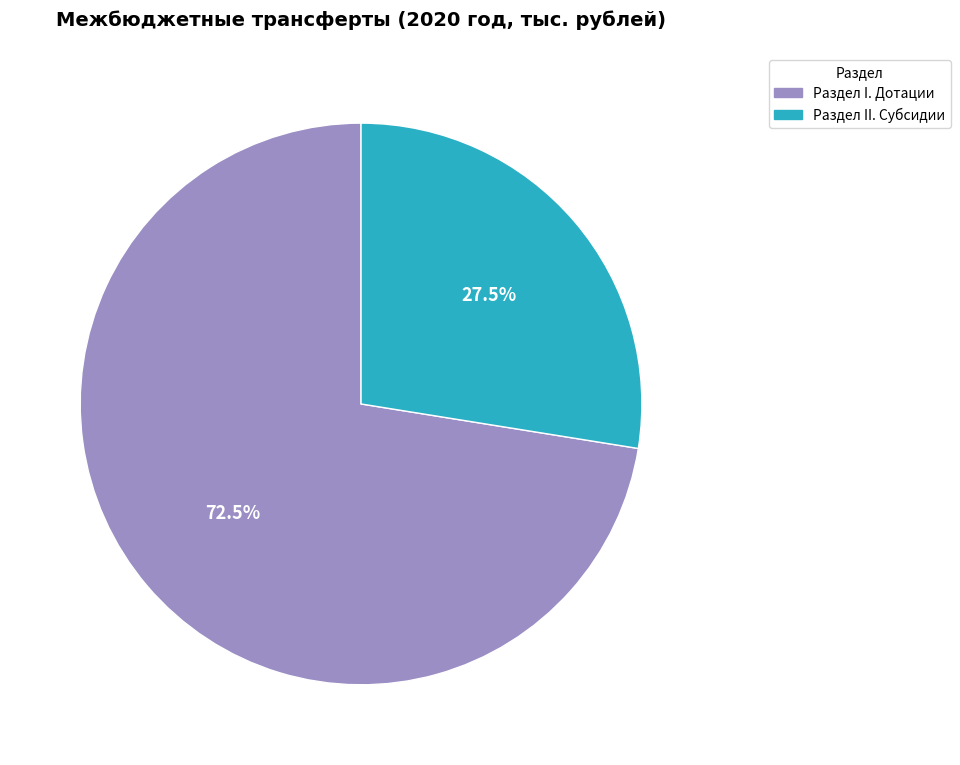

What is the ratio of the value at Раздел I. Дотации to the value at Раздел II. Субсидии?

2.6